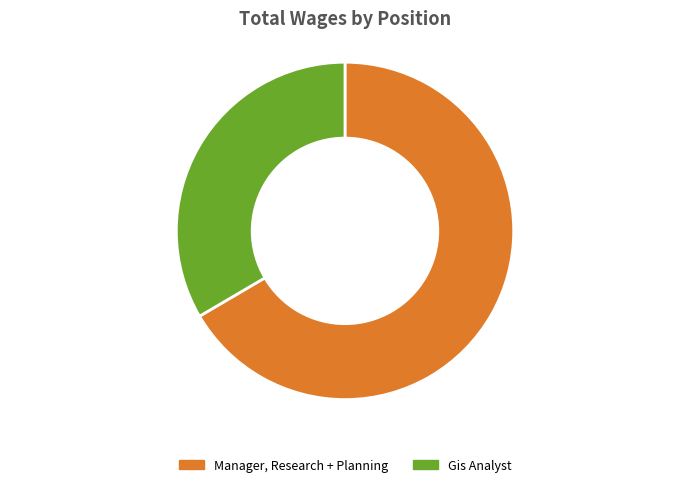

Which has a higher value, Gis Analyst or Manager, Research + Planning?

Manager, Research + Planning